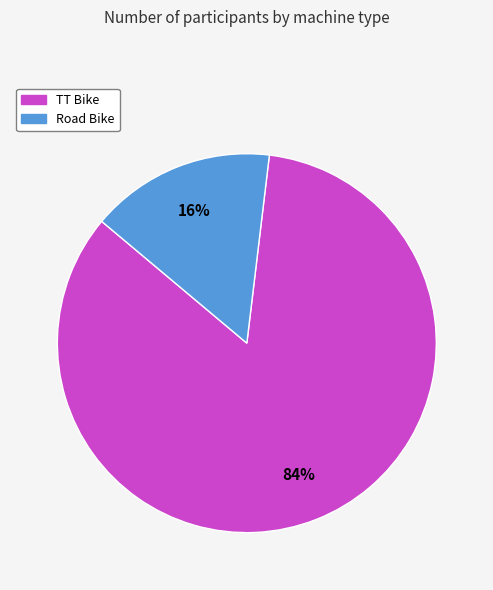

True or false: TT Bike accounts for 90% of the total.

False